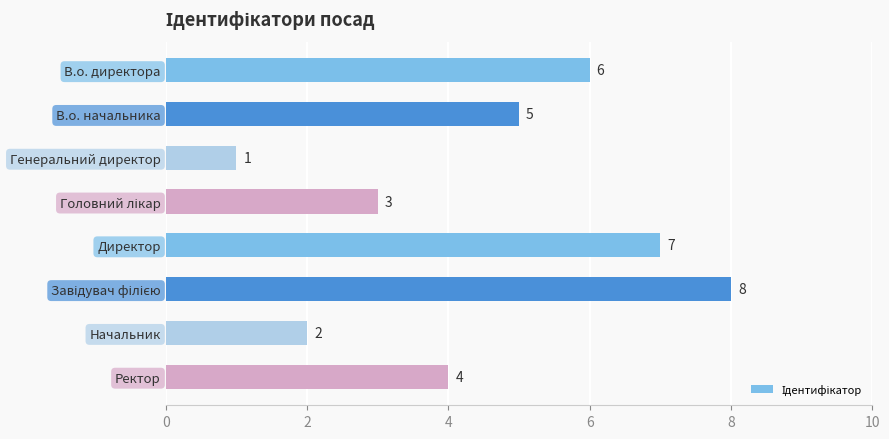

What is the difference between the second highest and minimum values?

6